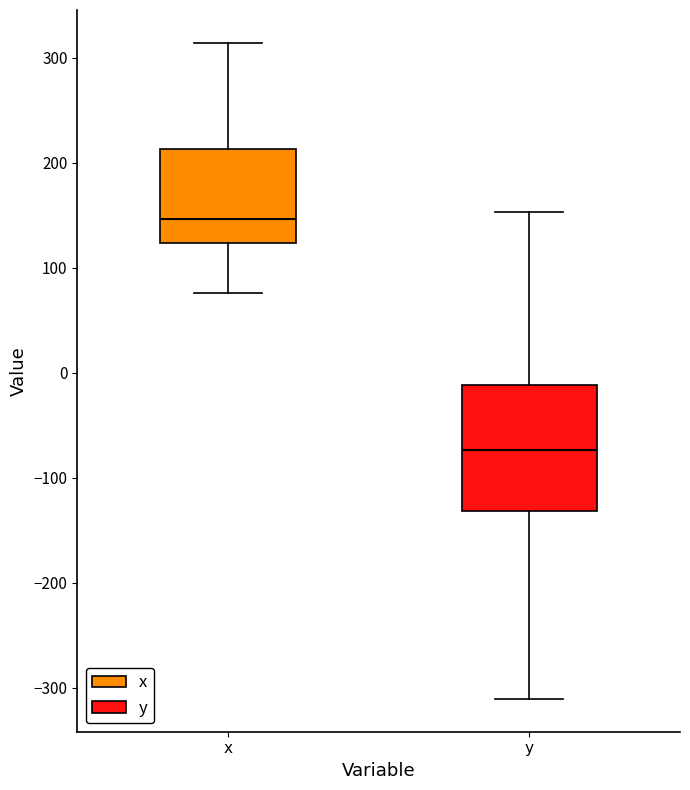

Reading left to right, transcribe this box plot: for each box, give where its median line is, the range the box spans, and where its two whiskers end, as read against the y-axis. The values are not printed on the chart, so give them approximately, as read against the axis.

x: median 150, box 120 to 210, whiskers 80 to 310
y: median -70, box -130 to -10, whiskers -310 to 150